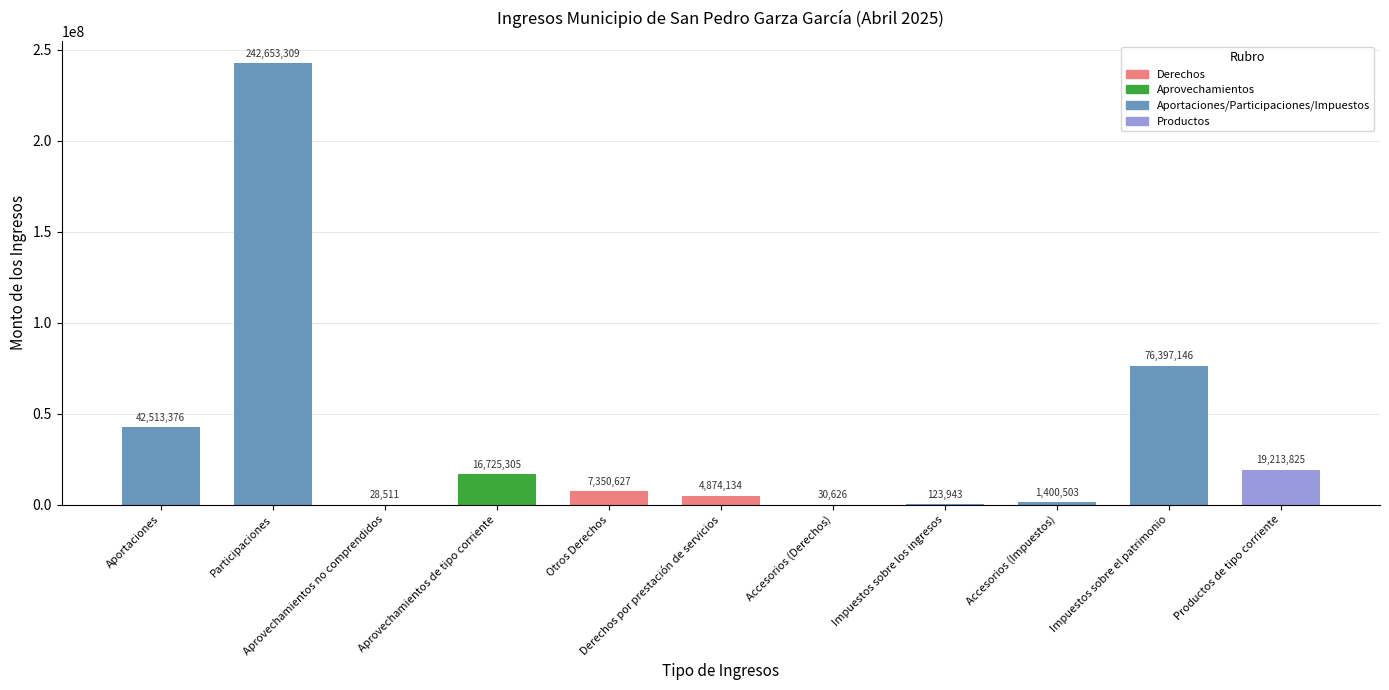

Are the bars horizontal?

No